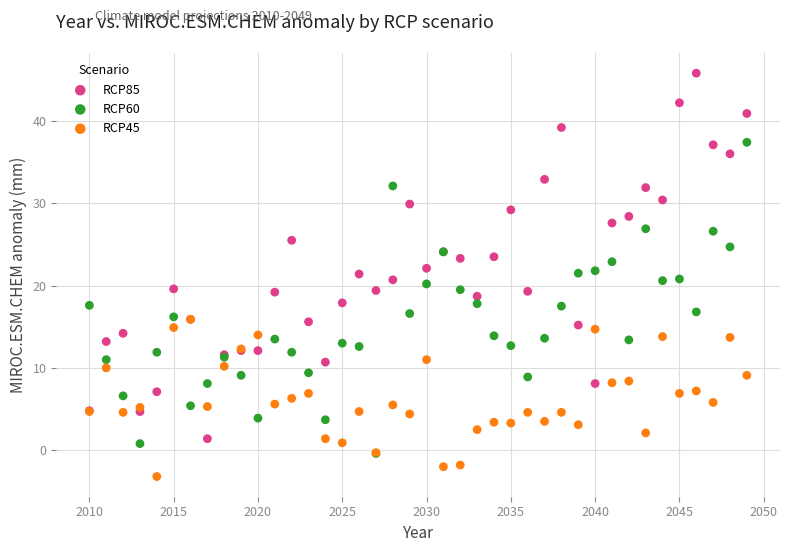

What are all the series names shown in the legend?

RCP85, RCP60, RCP45